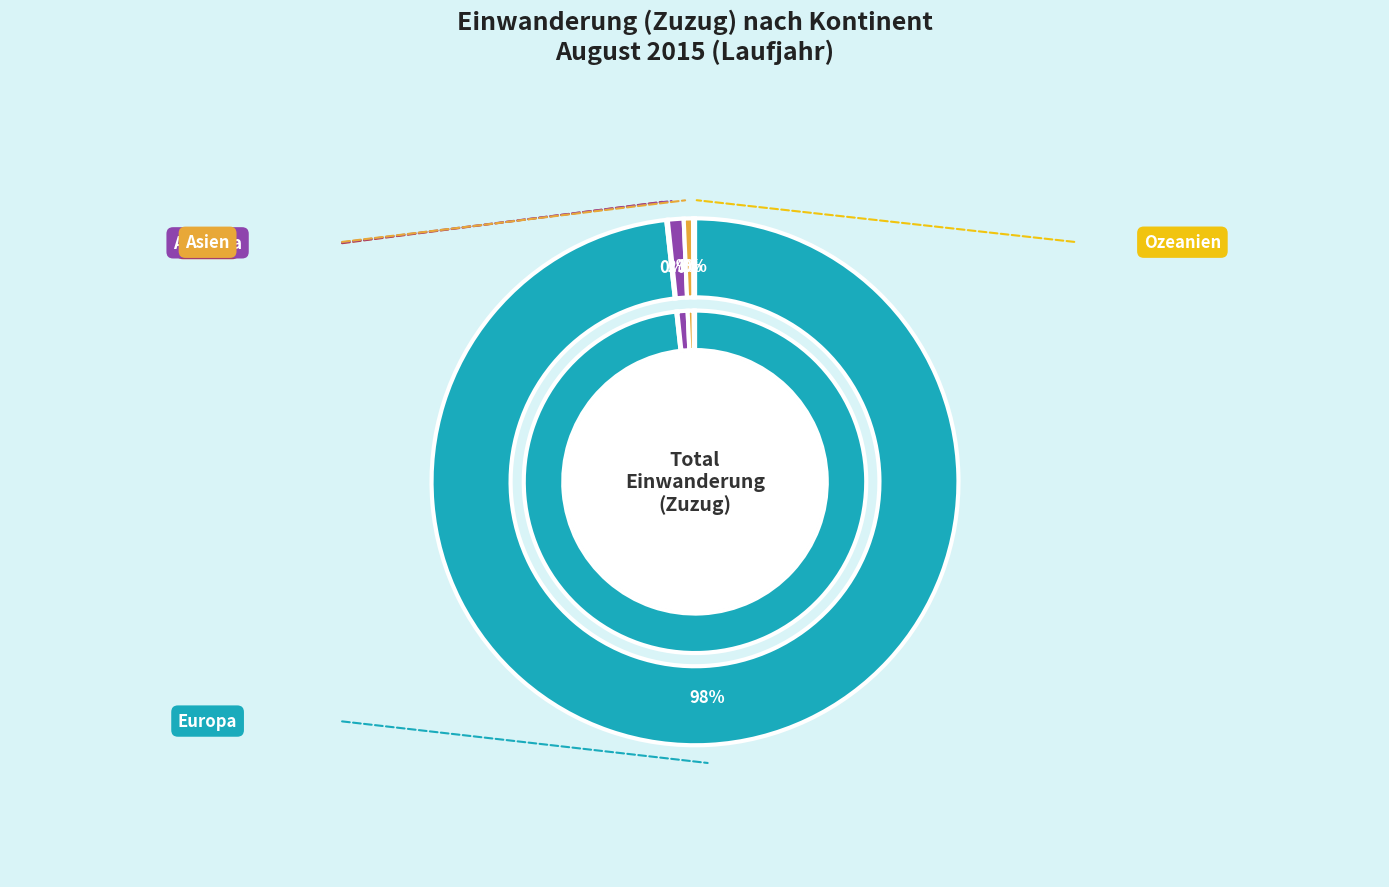

Count the number of slices in the pie.

5